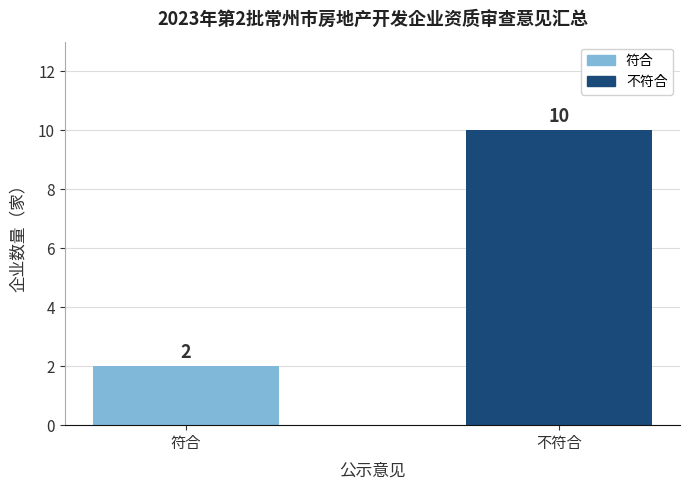

The chart shows a value of 3 at 符合. True or false?

False